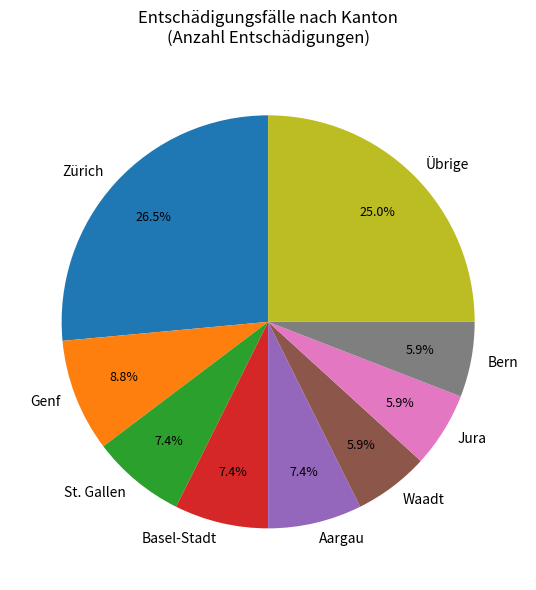

Which has a higher value, Übrige or Genf?

Übrige